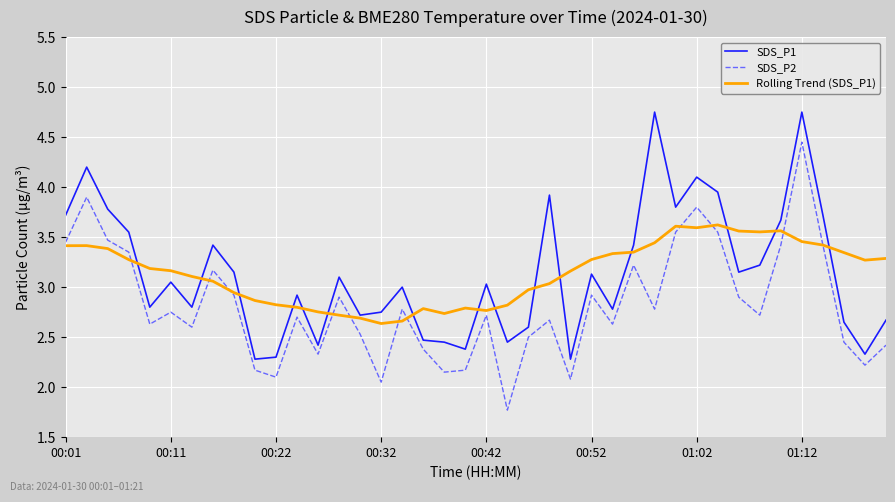

After their last crossing, which series has the higher values: SDS_P2 or Rolling Trend (SDS_P1)?

Rolling Trend (SDS_P1)